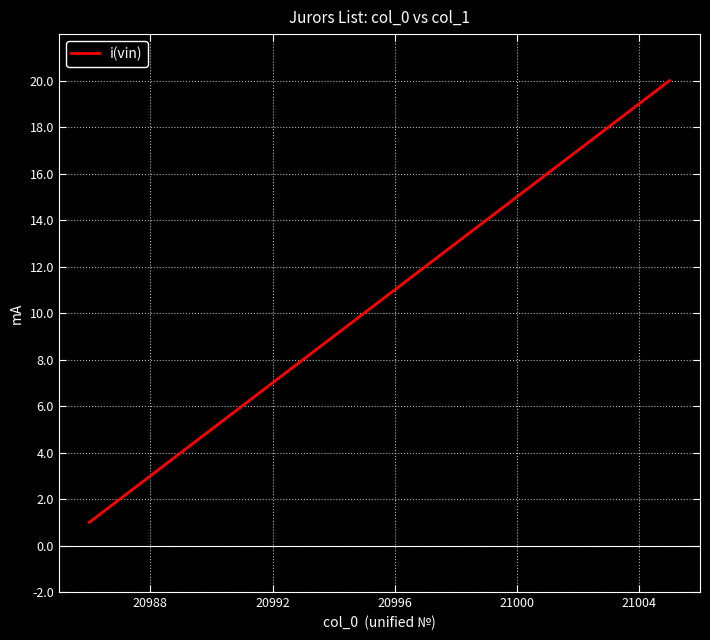

What is the difference between the maximum and minimum values?

19